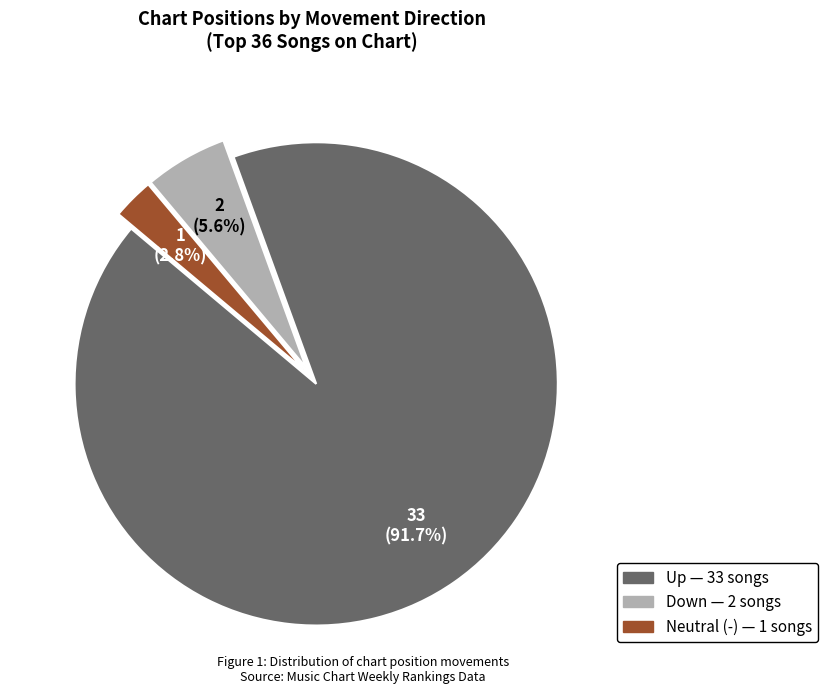

Is there a majority slice in this chart?

Yes